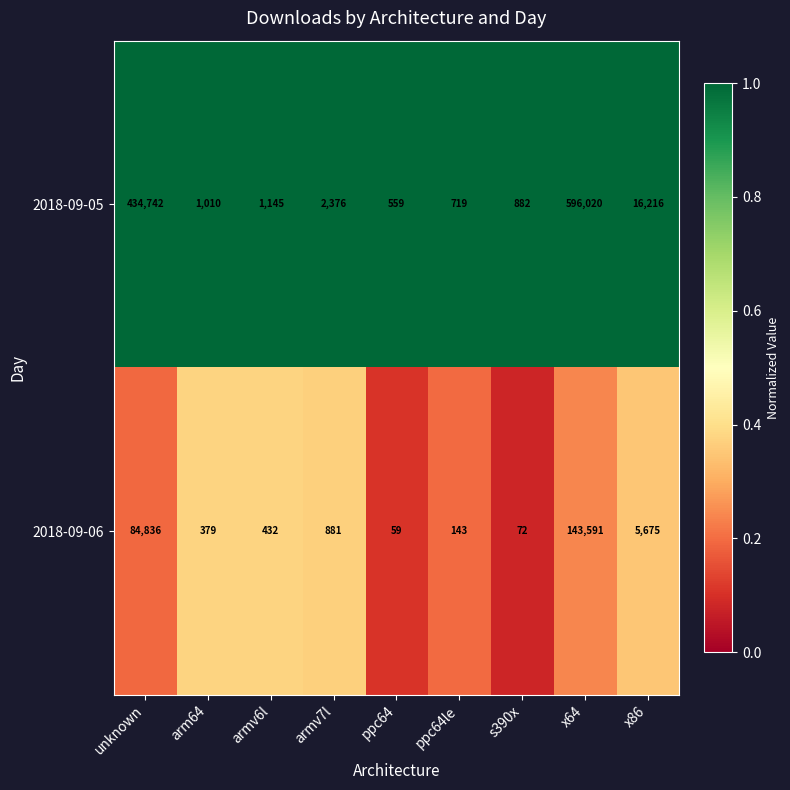

At x86, list the series in order from smallest to largest.

2018-09-06, 2018-09-05